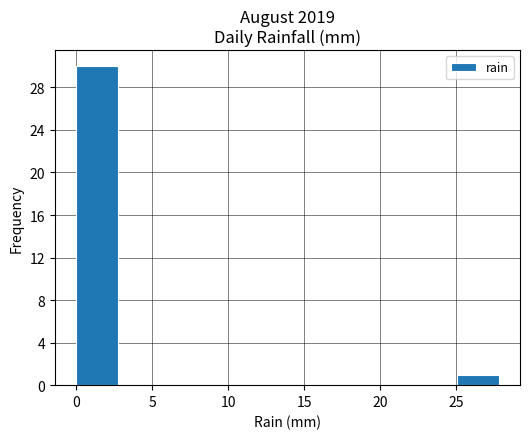

Over which range of the x-axis is the bar tallest?

0.0 to 3.0